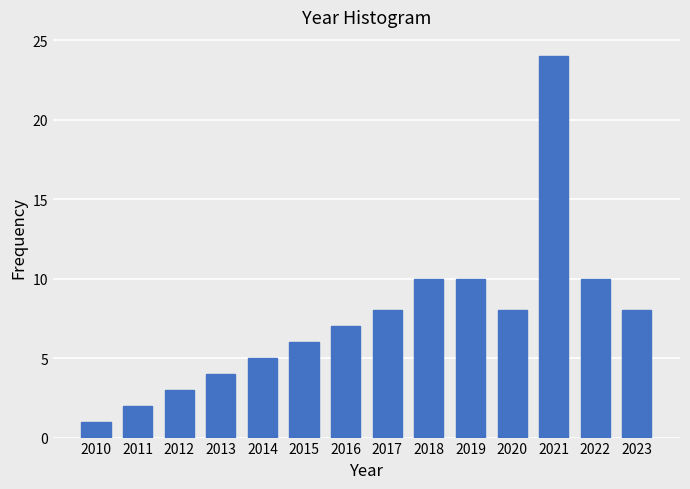

Reading left to right, list all the values displayed in this chart.

2010=1	2011=2	2012=3	2013=4	2014=5	2015=6	2016=7	2017=8	2018=10	2019=10	2020=8	2021=24	2022=10	2023=8